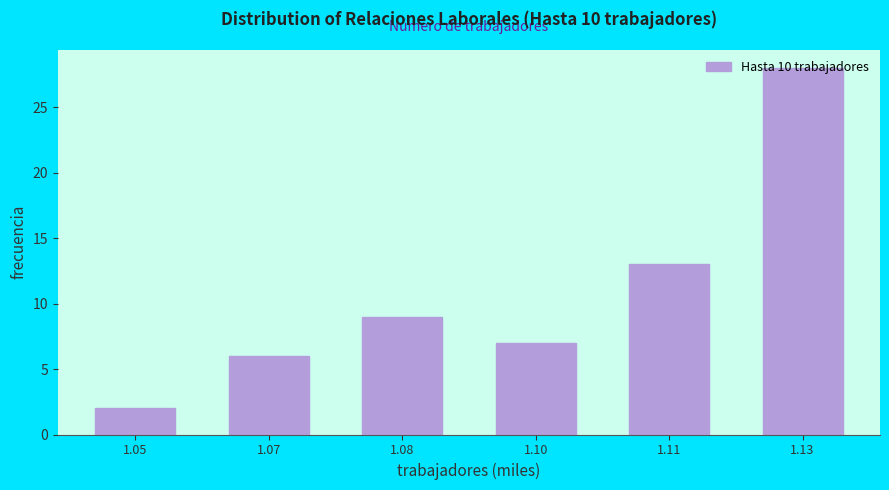

What is the difference between the maximum and minimum values?

26